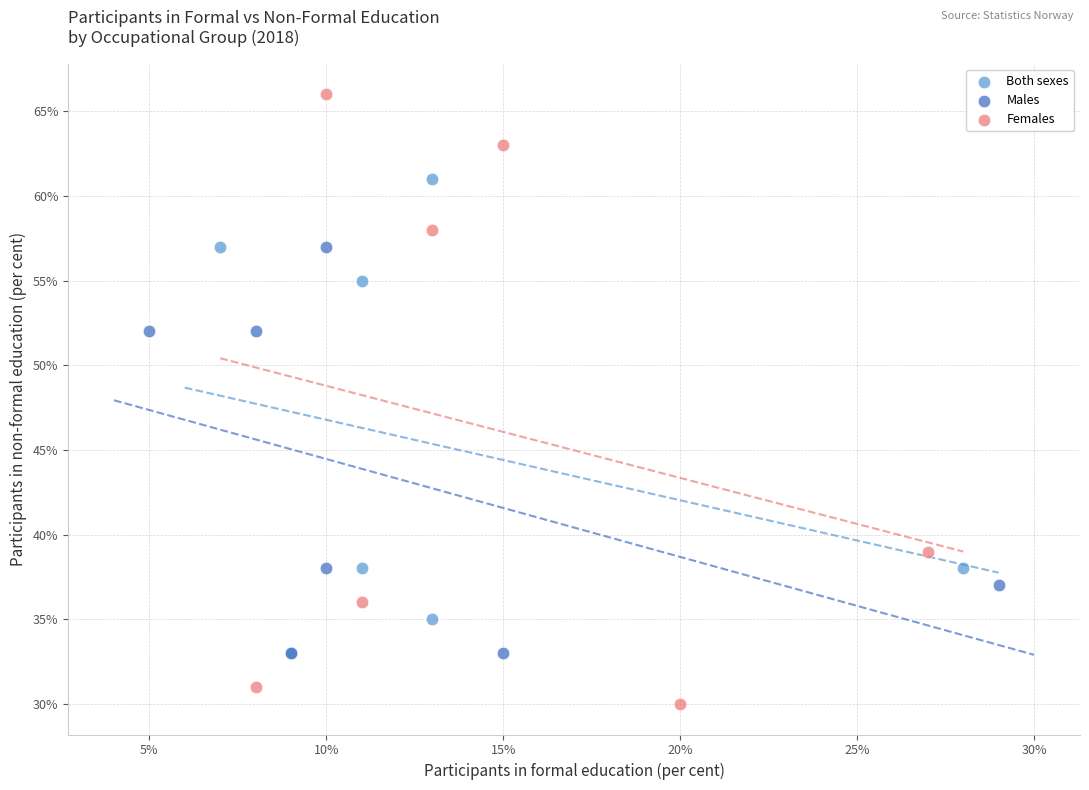

Which series contains the highest Y value?

Females